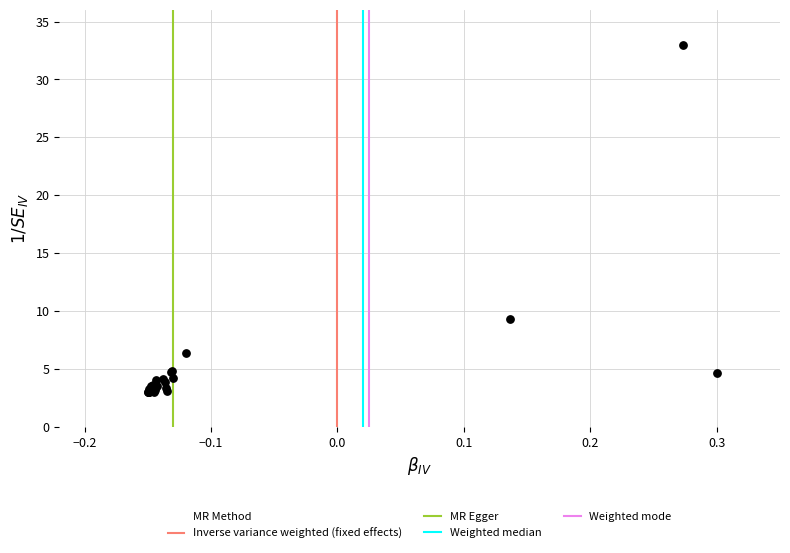

What Y value in the scatter plot is closest to 18?

9.4